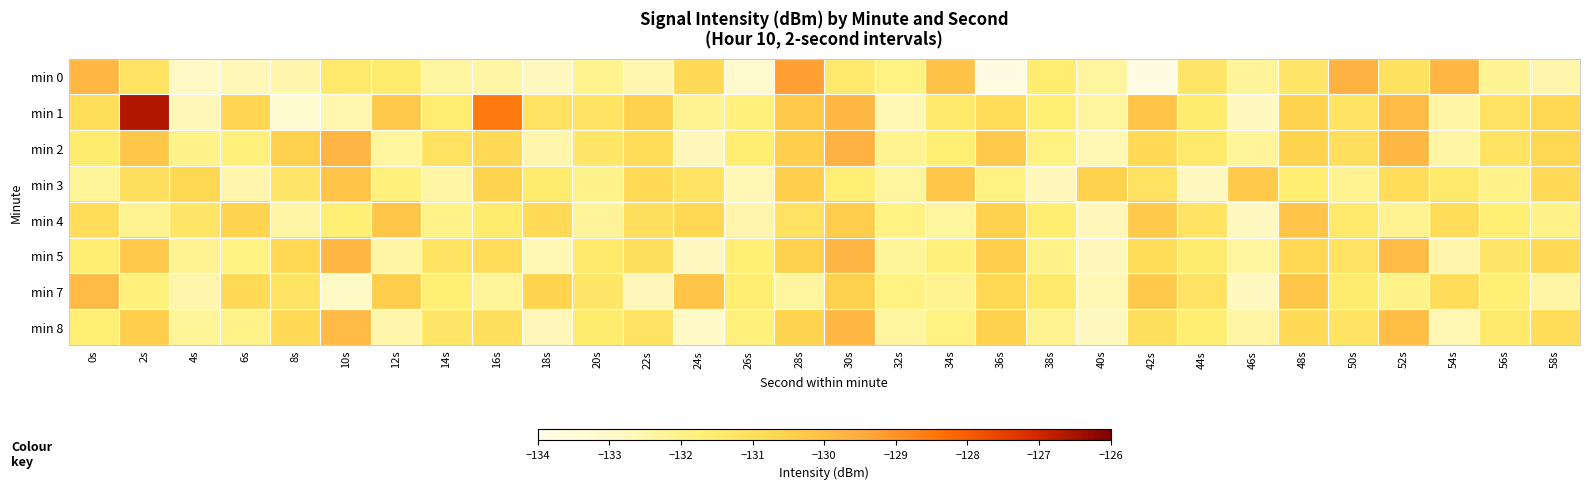

At how many categories does at least one series exceed -127?

1